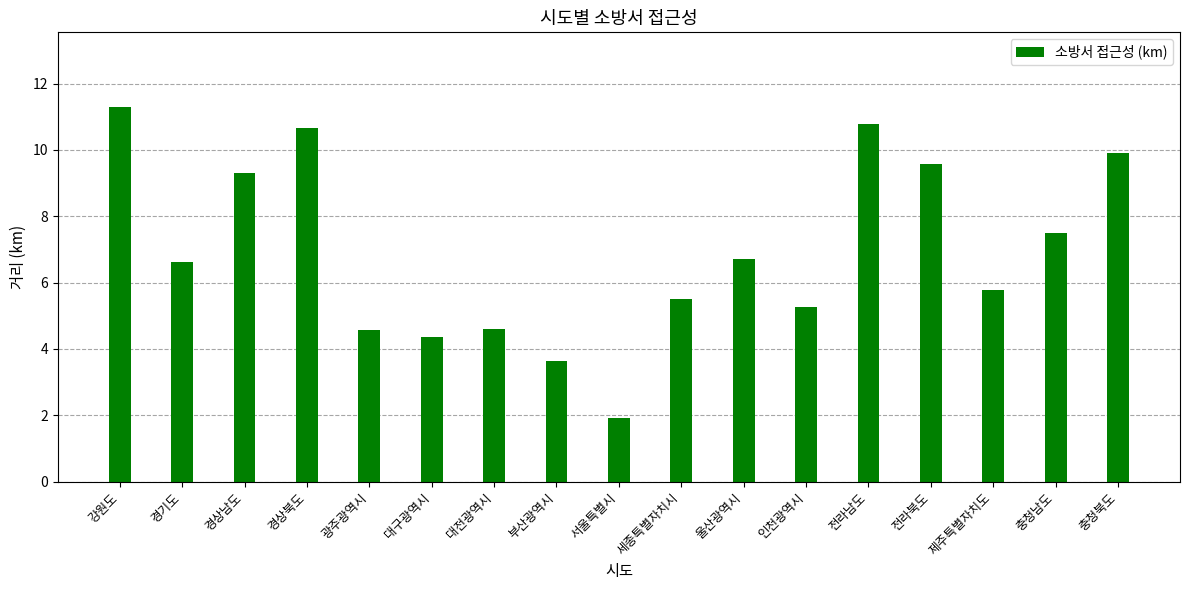

Which category has the highest value across all series?

강원도